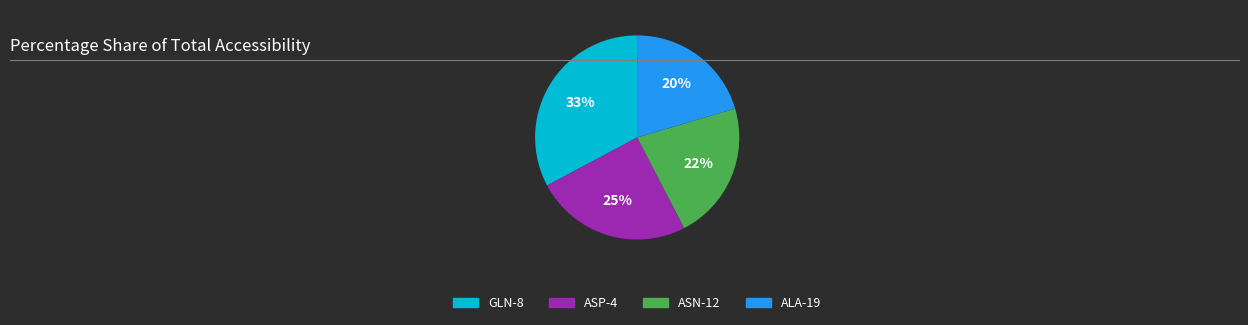

Does any single category account for the majority?

No